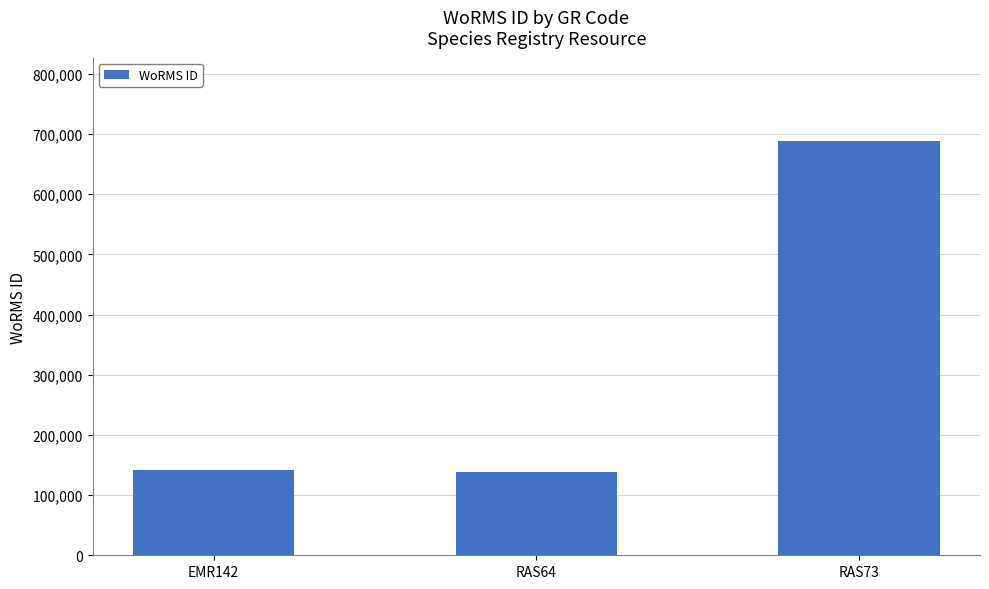

Where is the data nearest to the value 413883?

EMR142